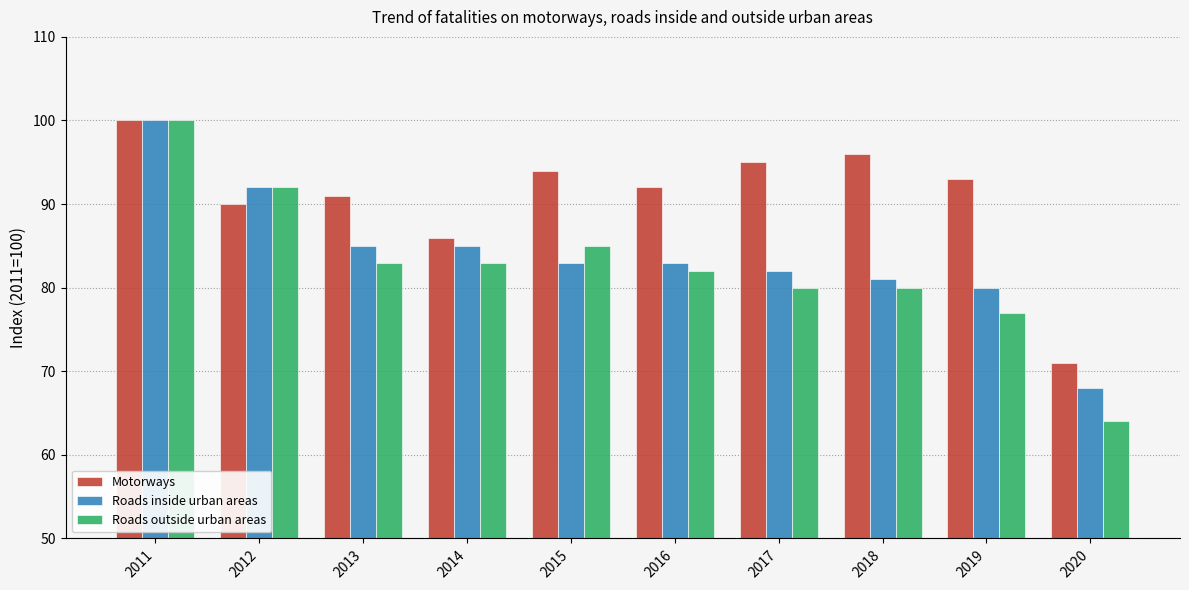

What is the spread (max minus min) of values at 2014?

3